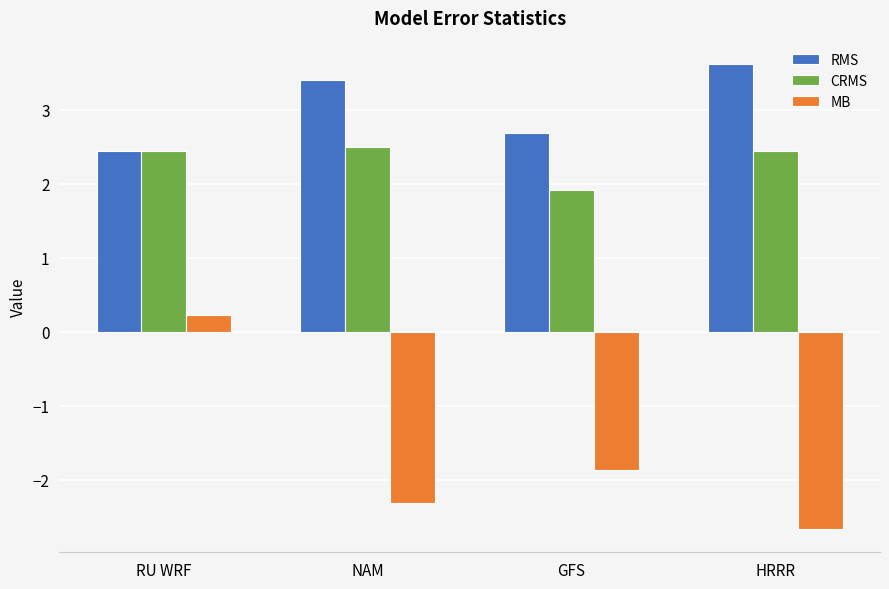

Between RU WRF and HRRR, which series saw the biggest shift?

MB